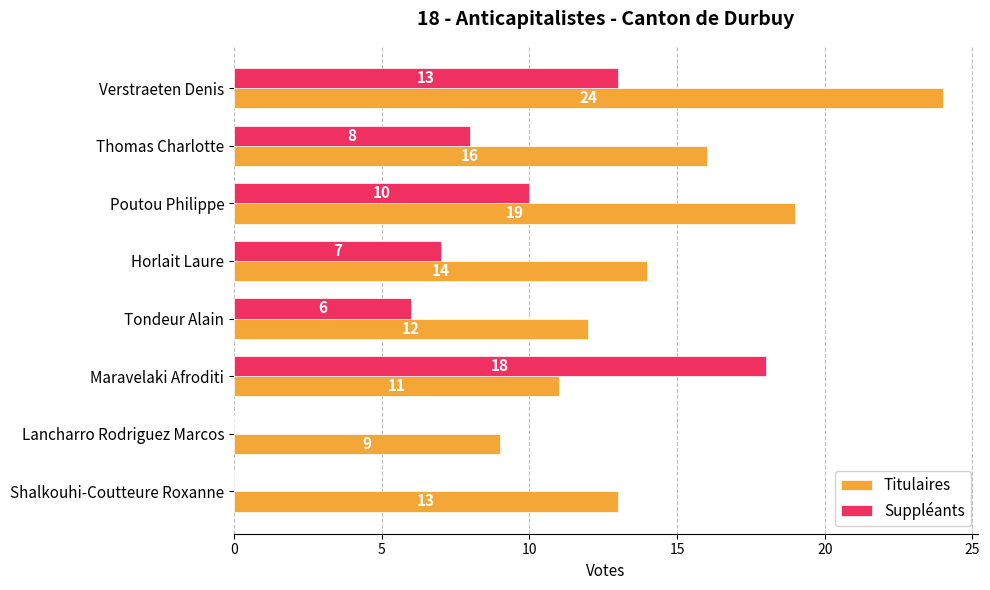

What is the sum of the Titulaires values at Lancharro Rodriguez Marcos and Shalkouhi-Coutteure Roxanne?

22